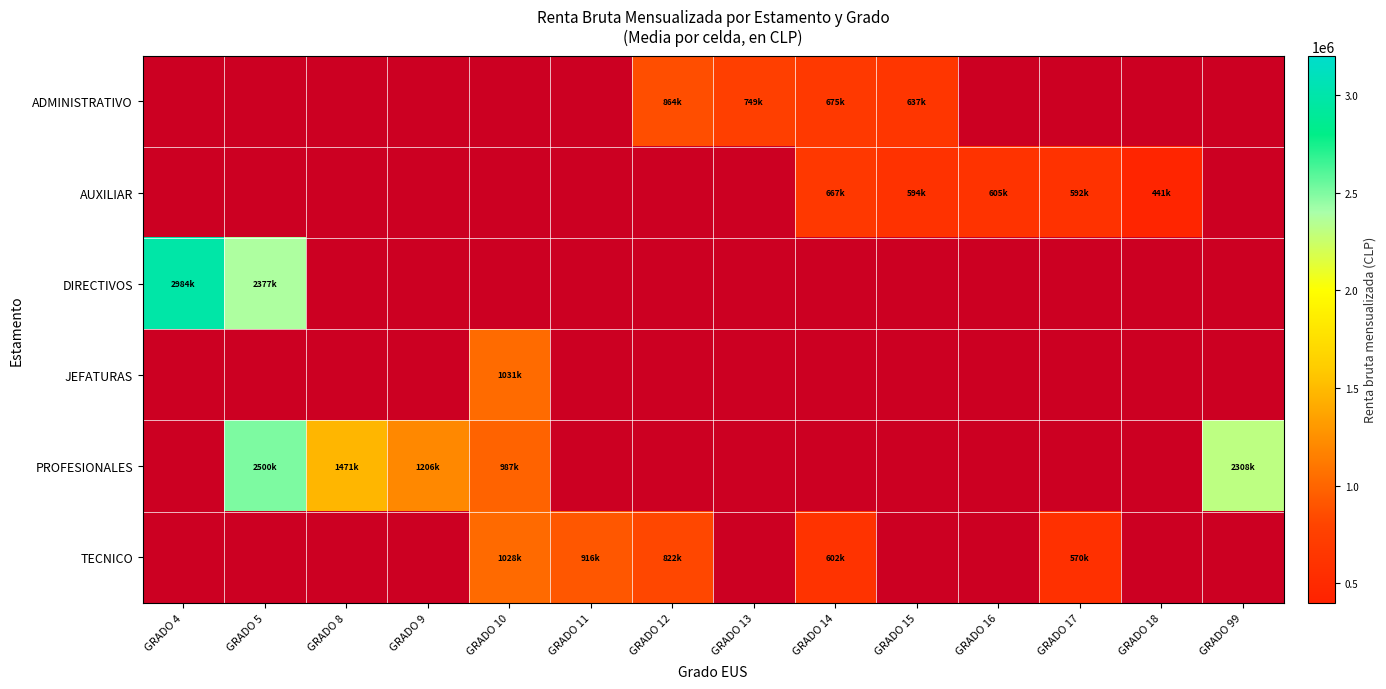

What is the spread (max minus min) of values at GRADO 10?

1031029